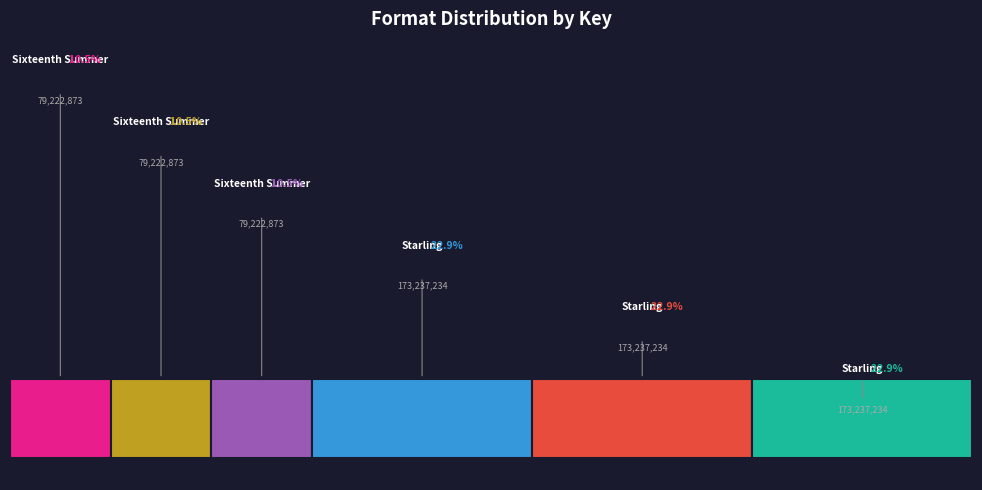

To the nearest percent, what percentage of the pie is Sixteenth Summer (eBook)?

10%